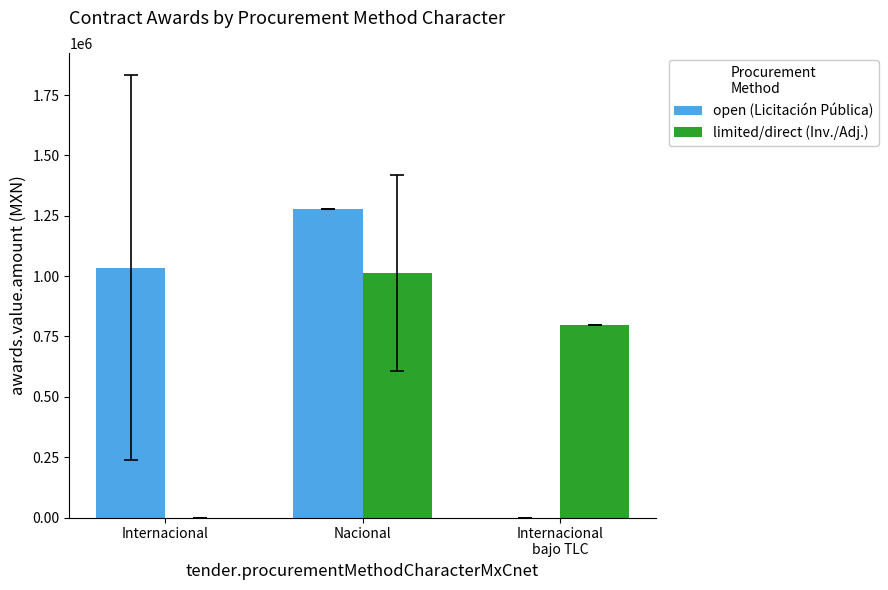

What is the total value across all series at Nacional?

2289291.7